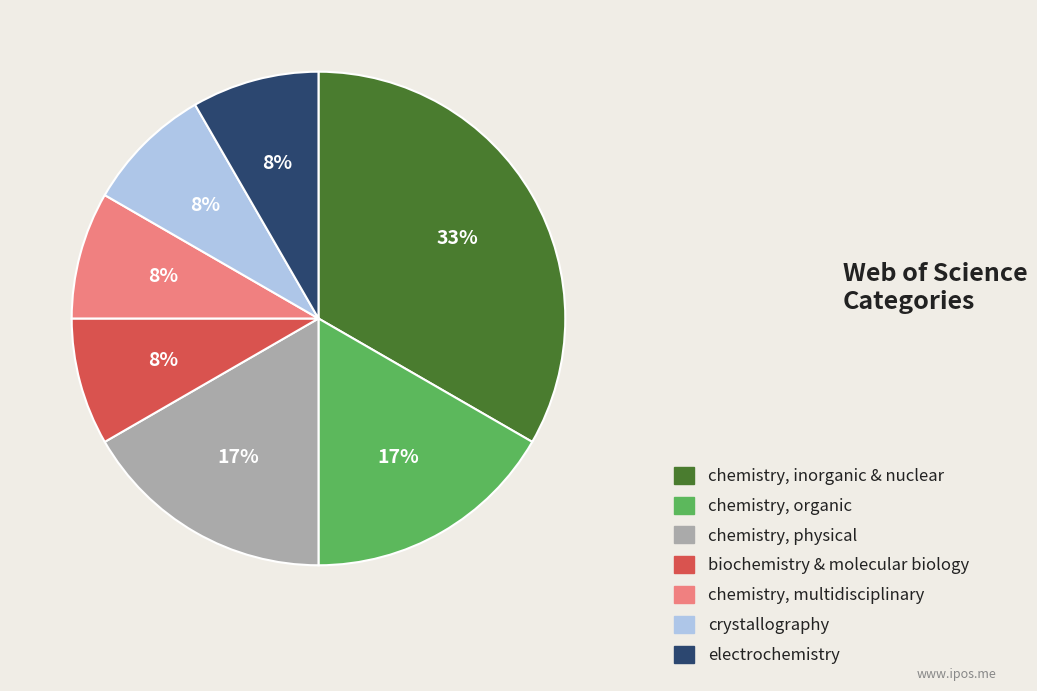

To the nearest percent, what is the difference between the largest and smallest slice percentages?

25%